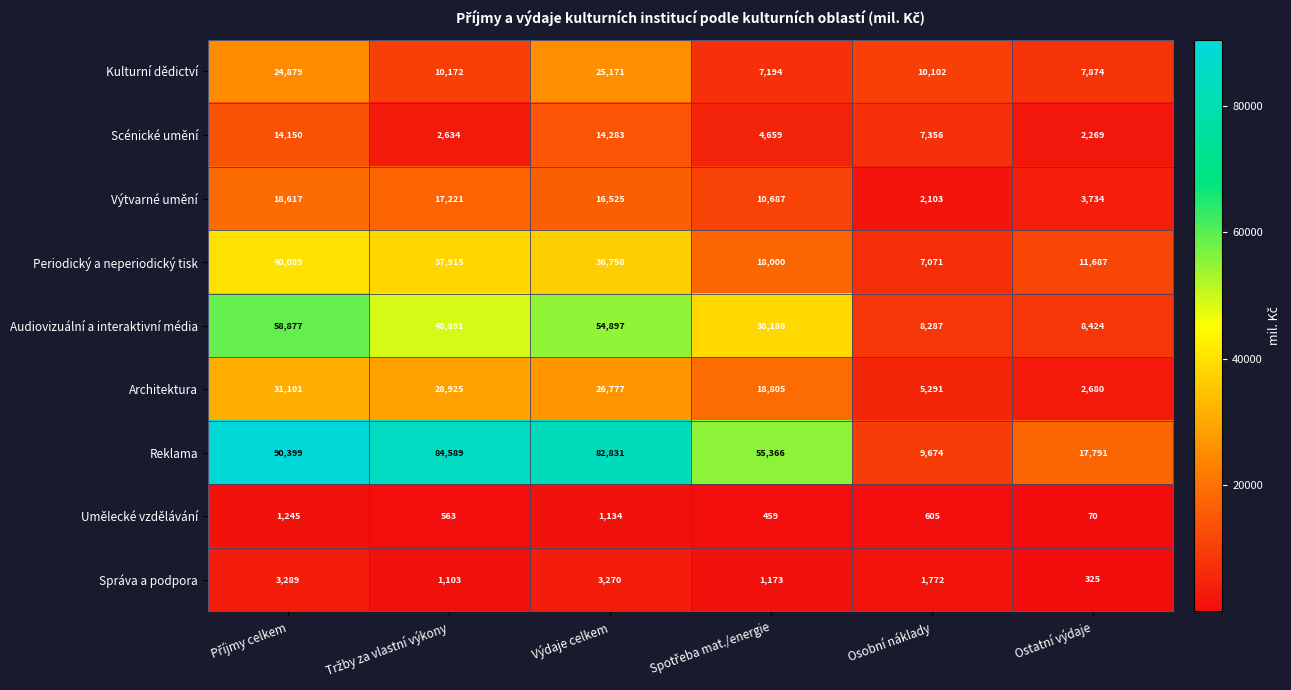

What is the difference between the highest and lowest values at Výdaje celkem?

81697